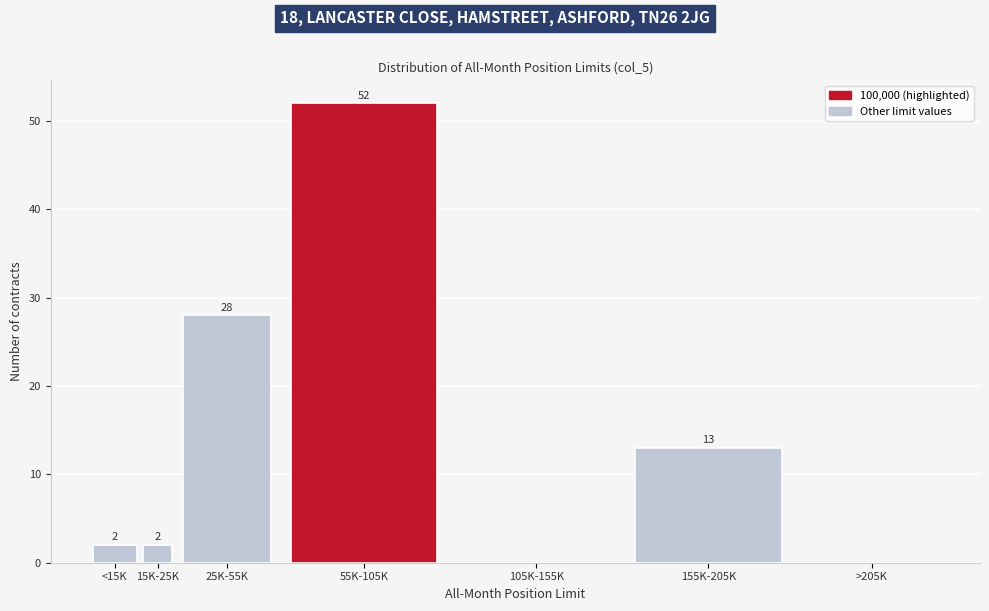

Reading left to right, list all the values displayed in this chart.

<15K=2	15K-25K=2	25K-55K=28	55K-105K=52	105K-155K=0	155K-205K=13	>205K=0